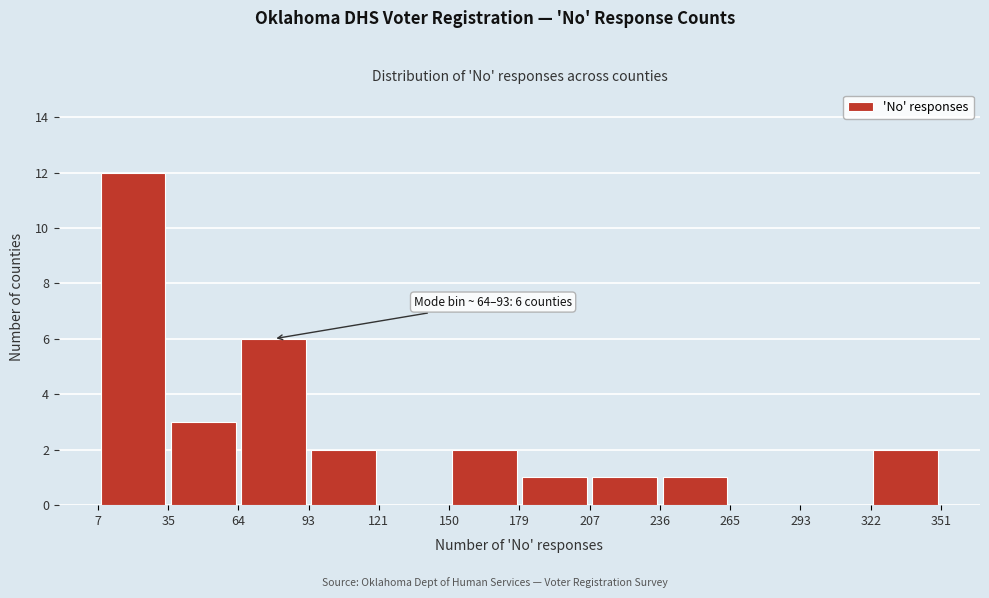

Over which range of the x-axis is the bar tallest?

7 to 35